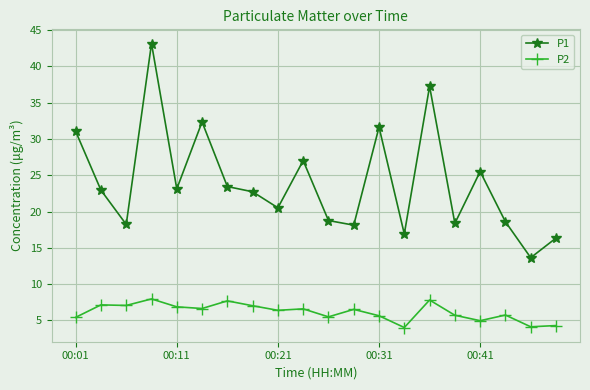

What is the value of the P1 point at the 11th from the left?

18.8